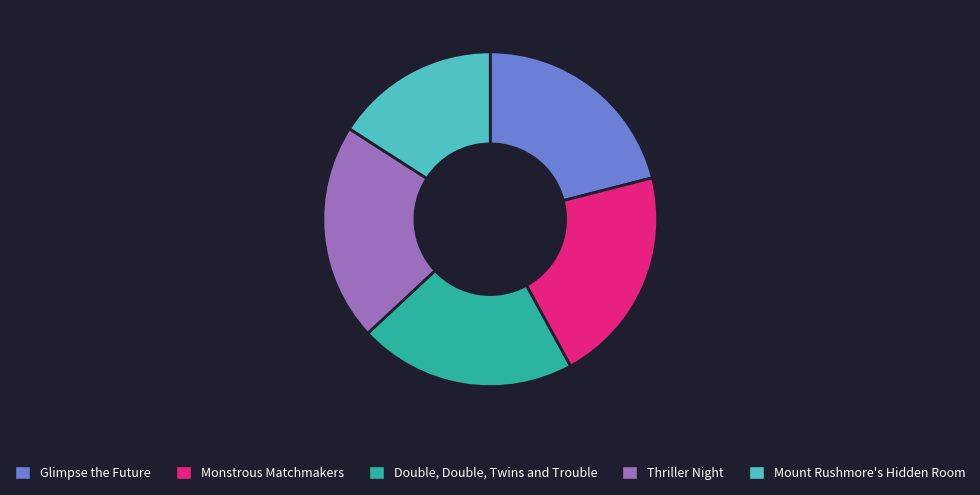

Combined, do Double, Double, Twins and Trouble and Monstrous Matchmakers account for over 50%?

No